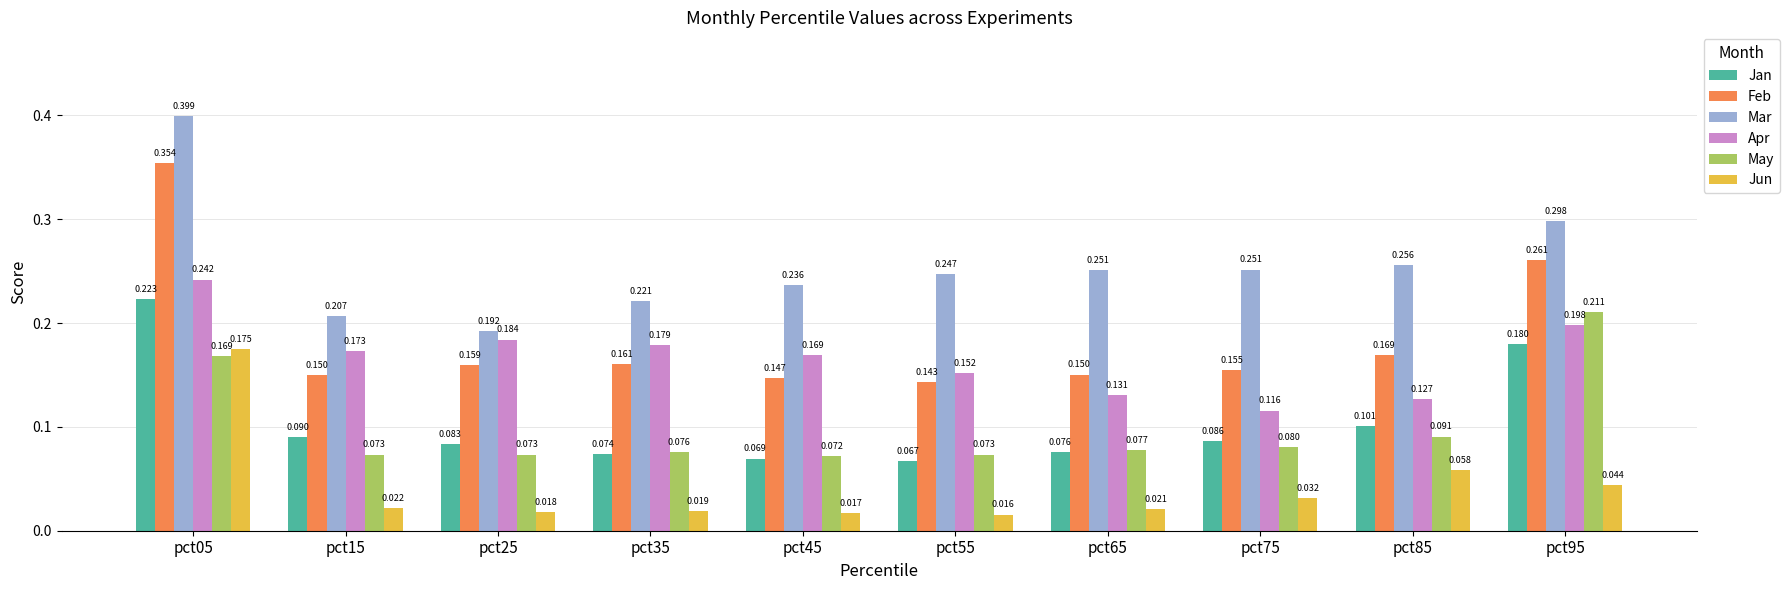

How many groups of bars are there?

10